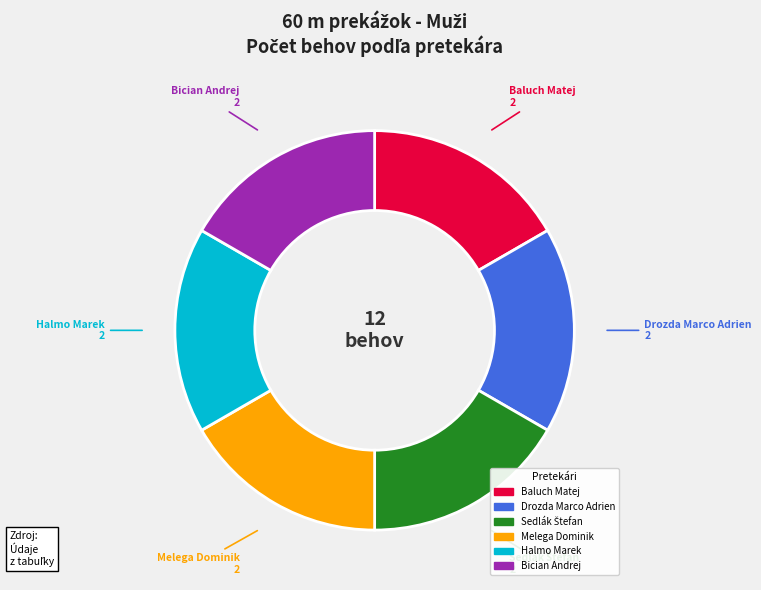

Does any single category account for the majority?

No